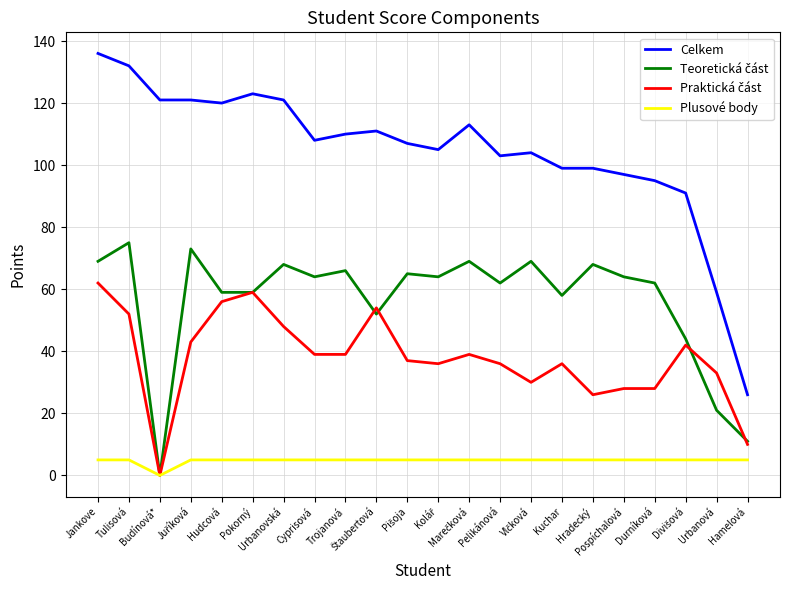

What is the total value across all series at Urbanovská?

242